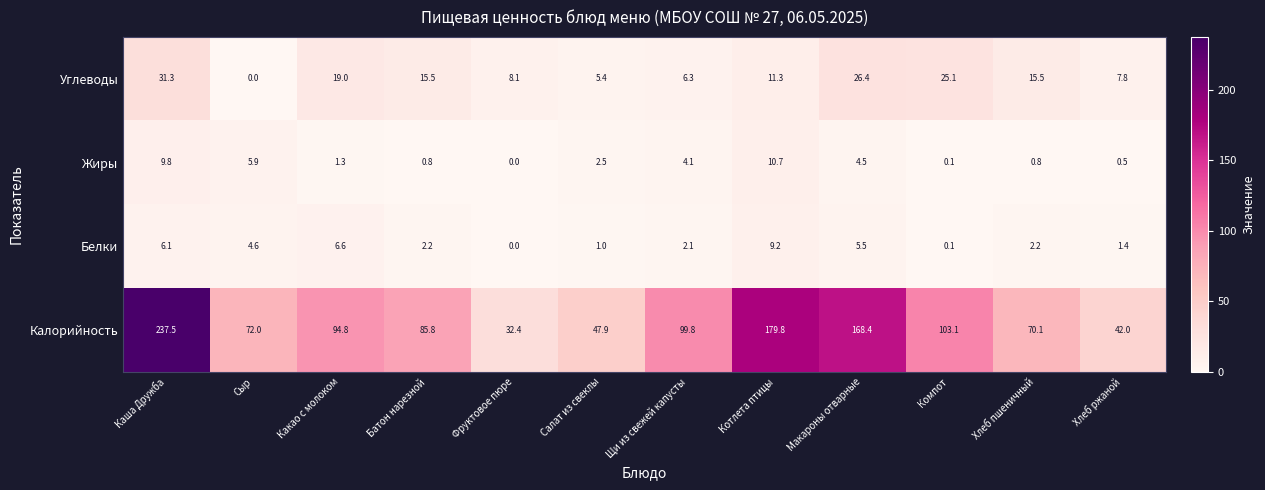

Which series has the largest range (max minus min)?

Калорийность